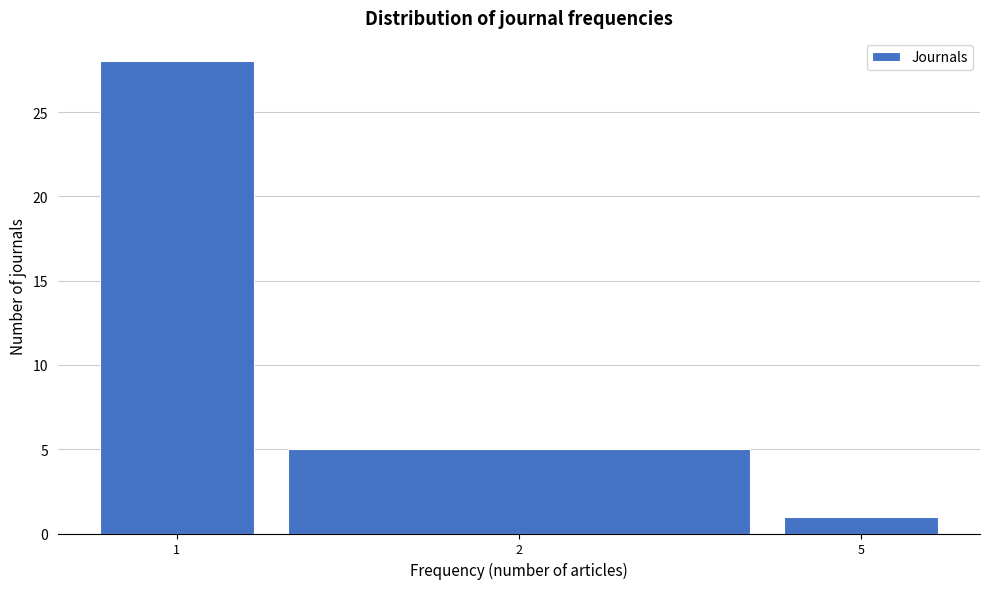

Reading left to right, transcribe all the data shown in this chart.

1=28	2=5	5=1